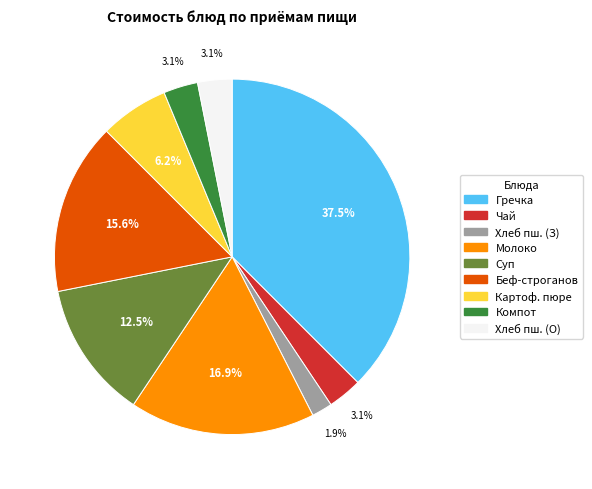

Is there a majority slice in this chart?

No